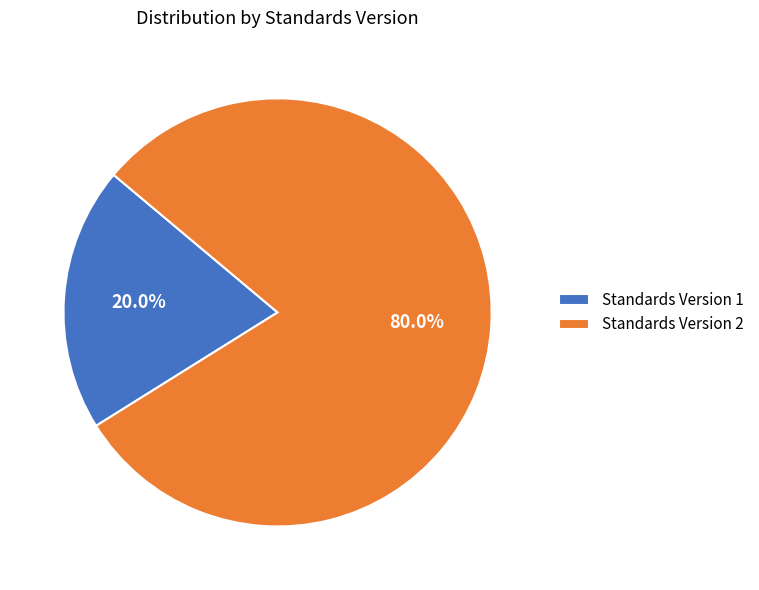

Which category has the biggest portion of the pie?

Standards Version 2